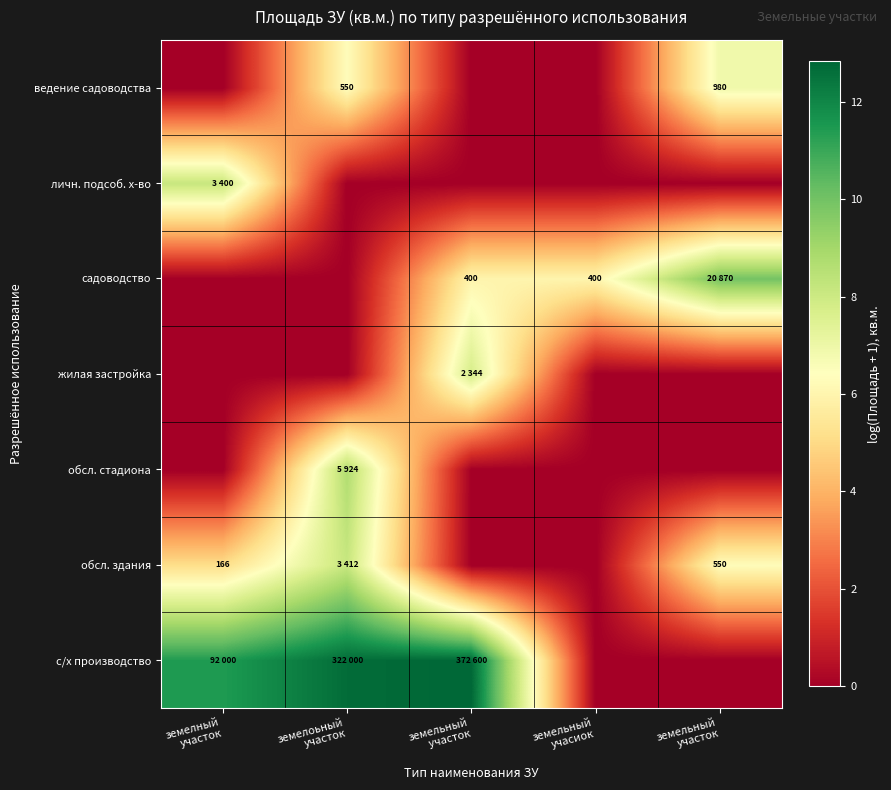

Which category has the highest value across all series?

земельный
 участок